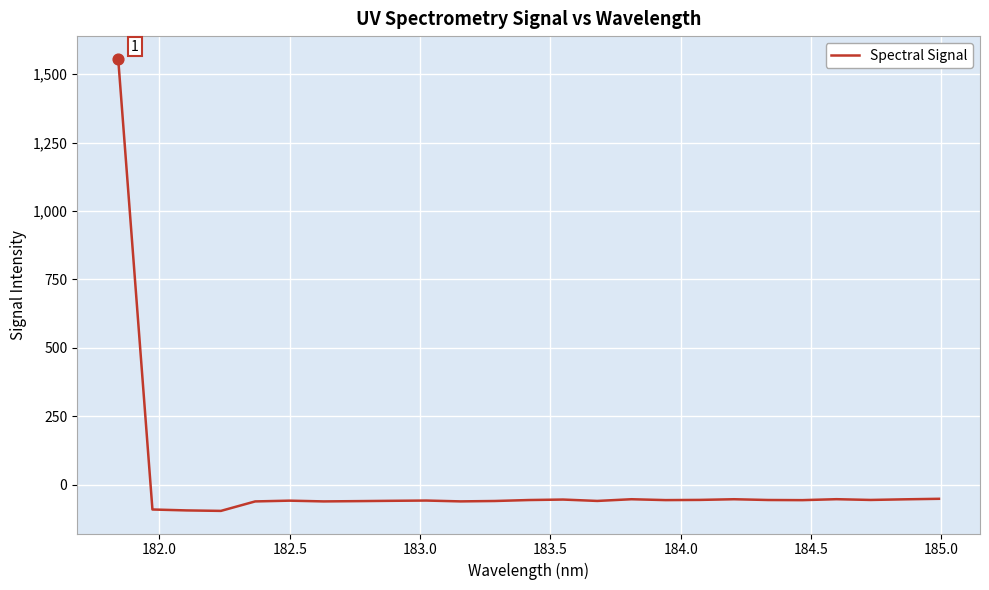

What is the difference between the maximum and minimum values?

1651.7